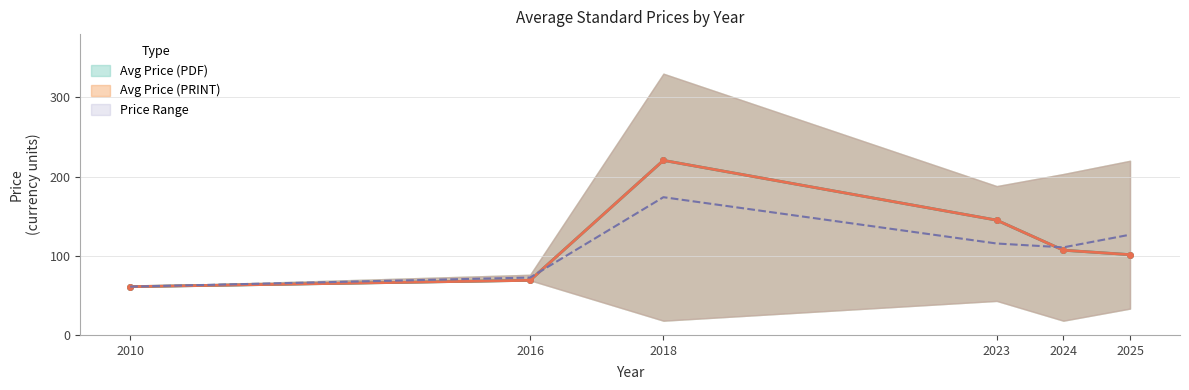

Reading left to right, what are all the values shown in this chart?

Avg Price (PDF): 2010=61.0	2016=69.0	2018=220.5	2023=145.0	2024=107.0	2025=101.4
Avg Price (PRINT): 2010=61.0	2016=69.0	2018=220.5	2023=145.0	2024=107.0	2025=101.4
PDF upper: 2010=61.0	2016=72.5	2018=174.0	2023=115.5	2024=110.6	2025=126.6